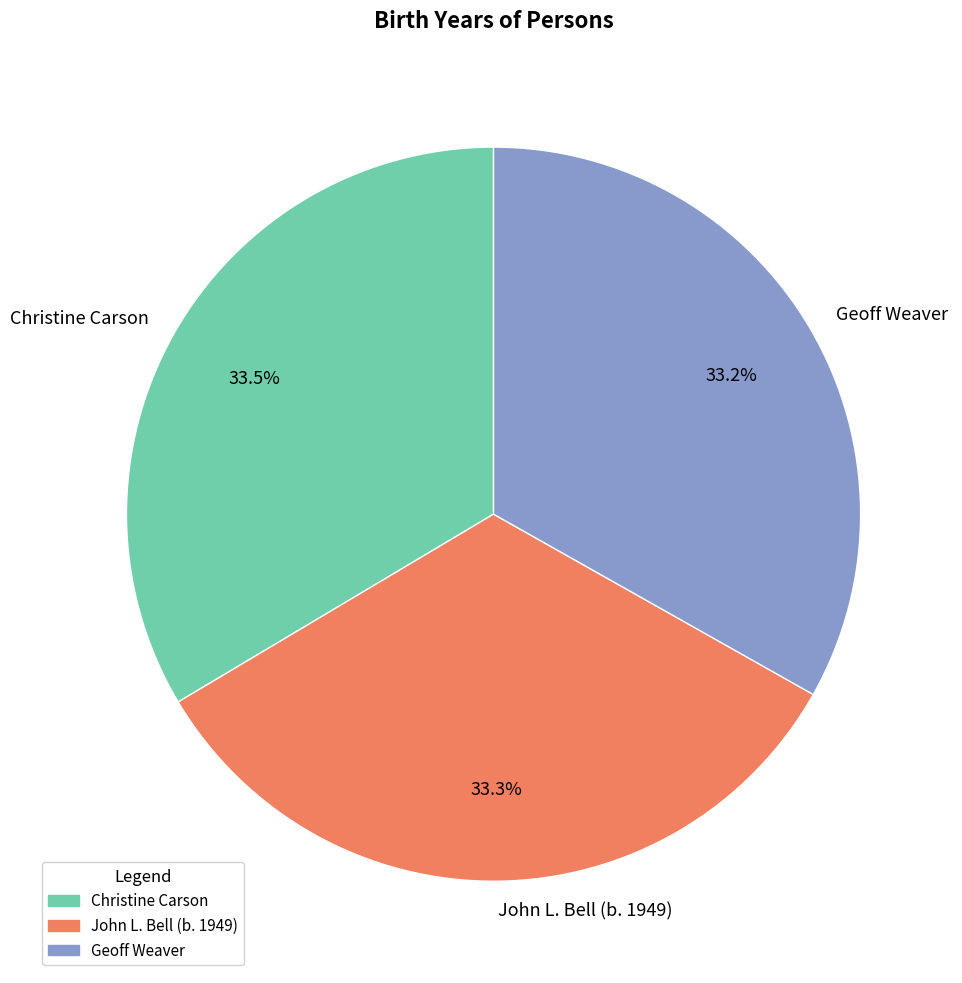

Does Geoff Weaver represent more than half of the total?

No